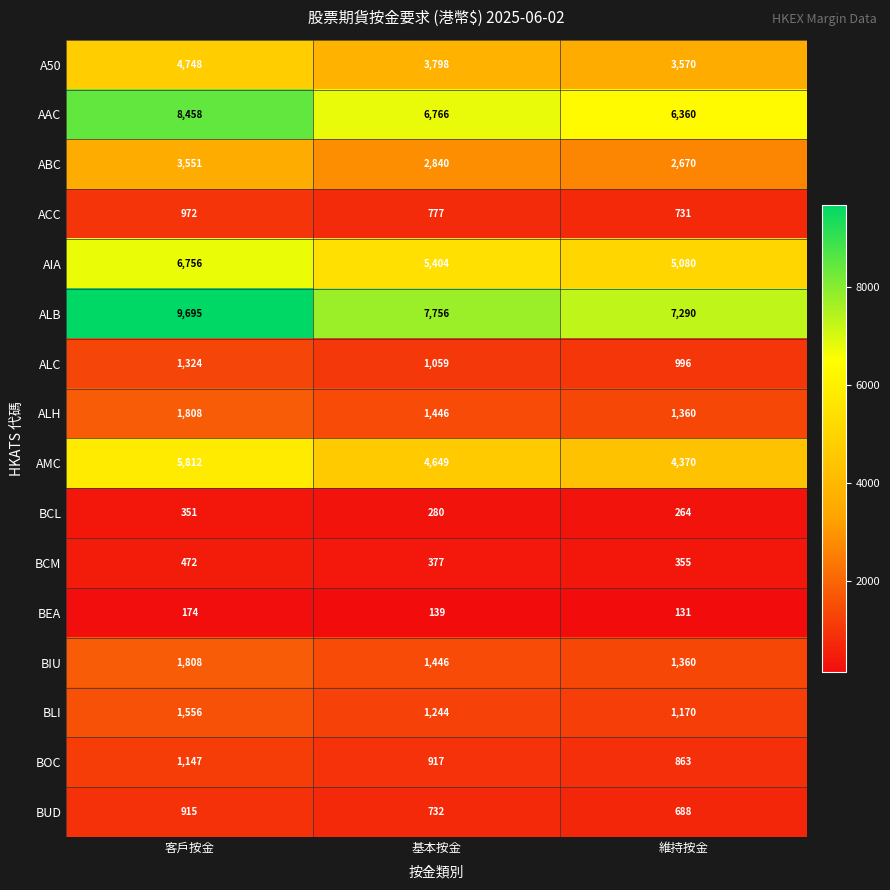

What is the total value across all series at 基本按金?

39630